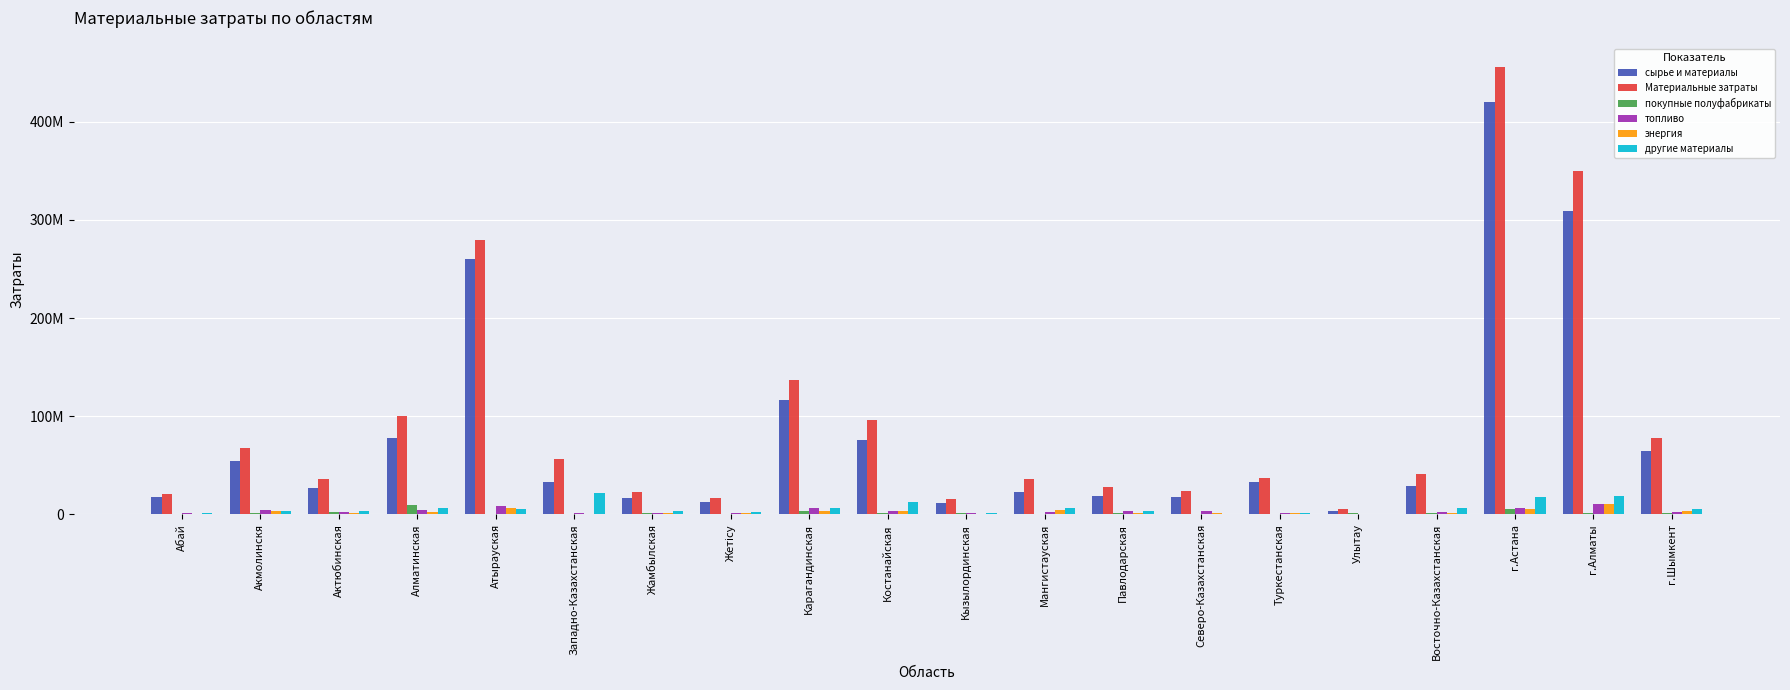

What is the spread (max minus min) of values at Улытау?

5136547